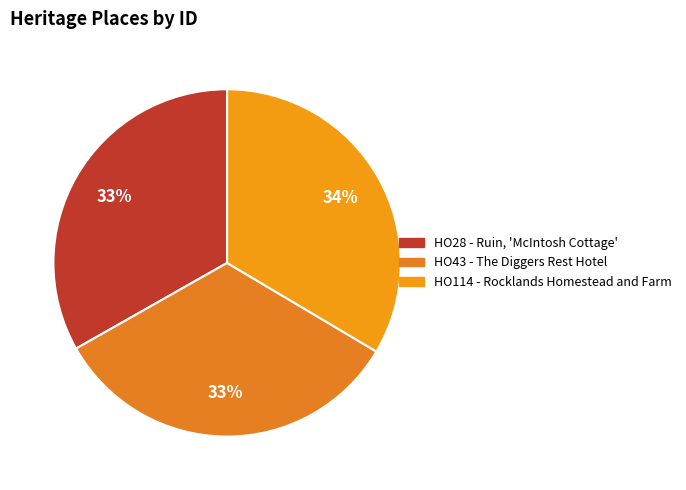

Count the number of slices in the pie.

3